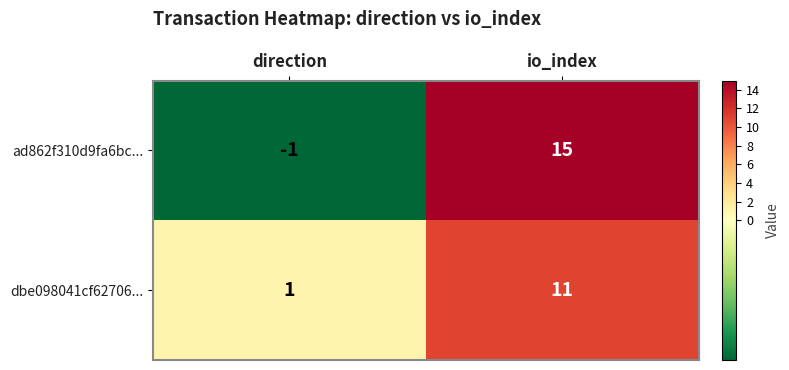

What is the total value across all series at io_index?

26